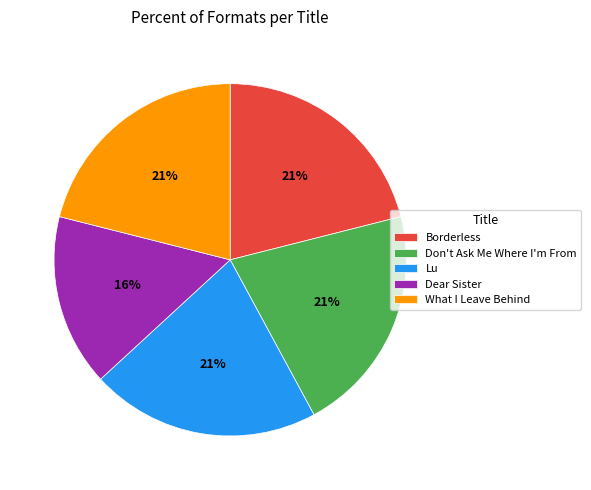

Count the number of slices in the pie.

5